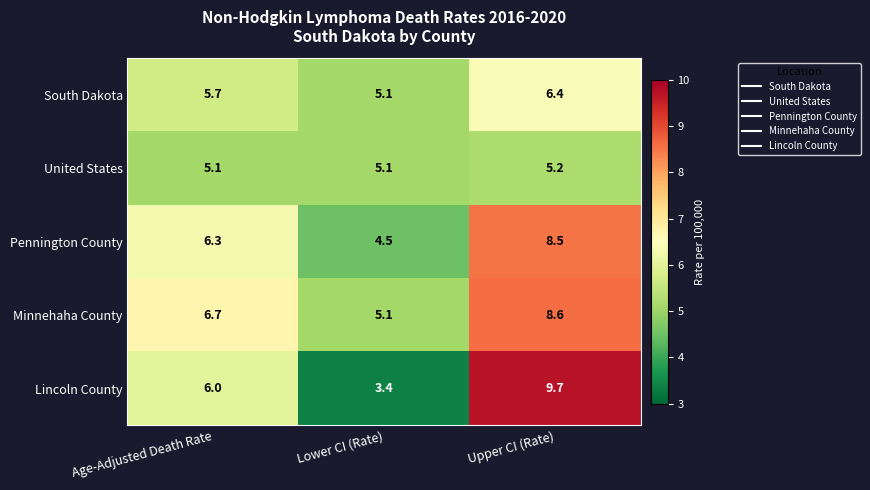

List the series in order of their peak value, lowest first.

United States, South Dakota, Pennington County, Minnehaha County, Lincoln County